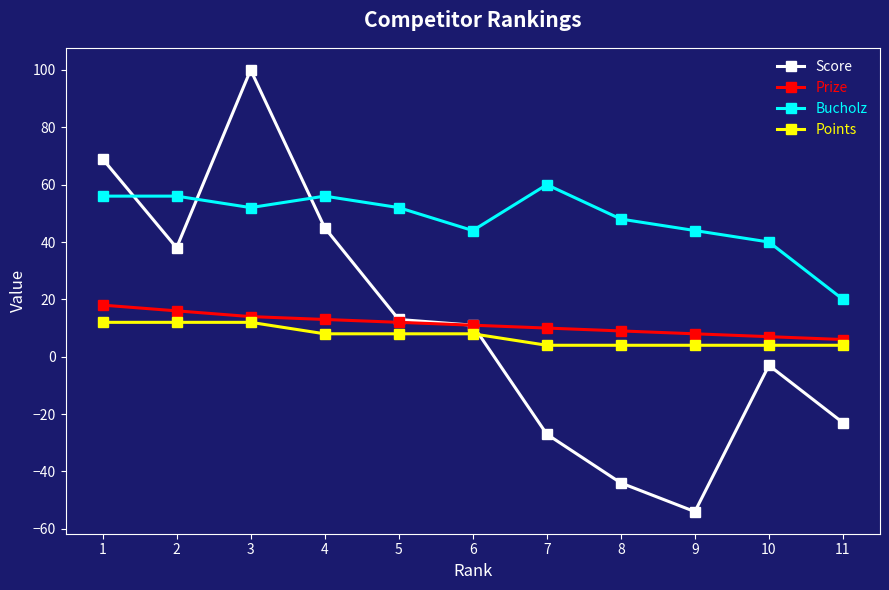

The value of Score at 1 is 107. True or false?

False